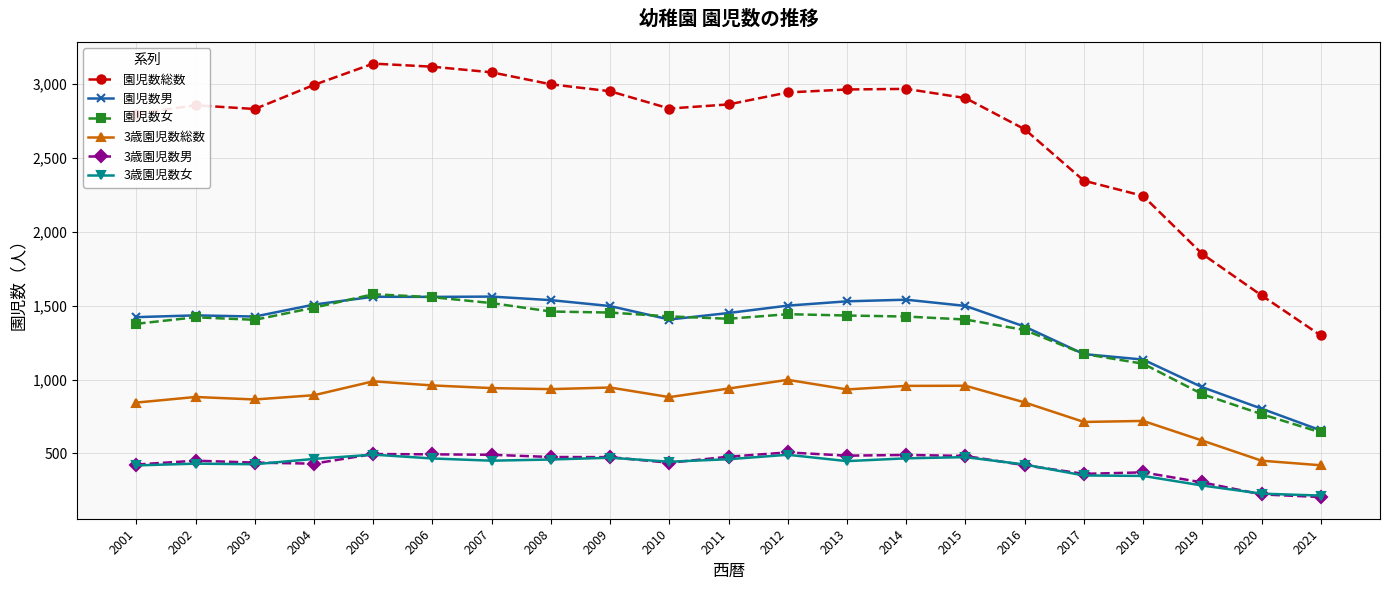

What is the total value across all series at 2013?

7790